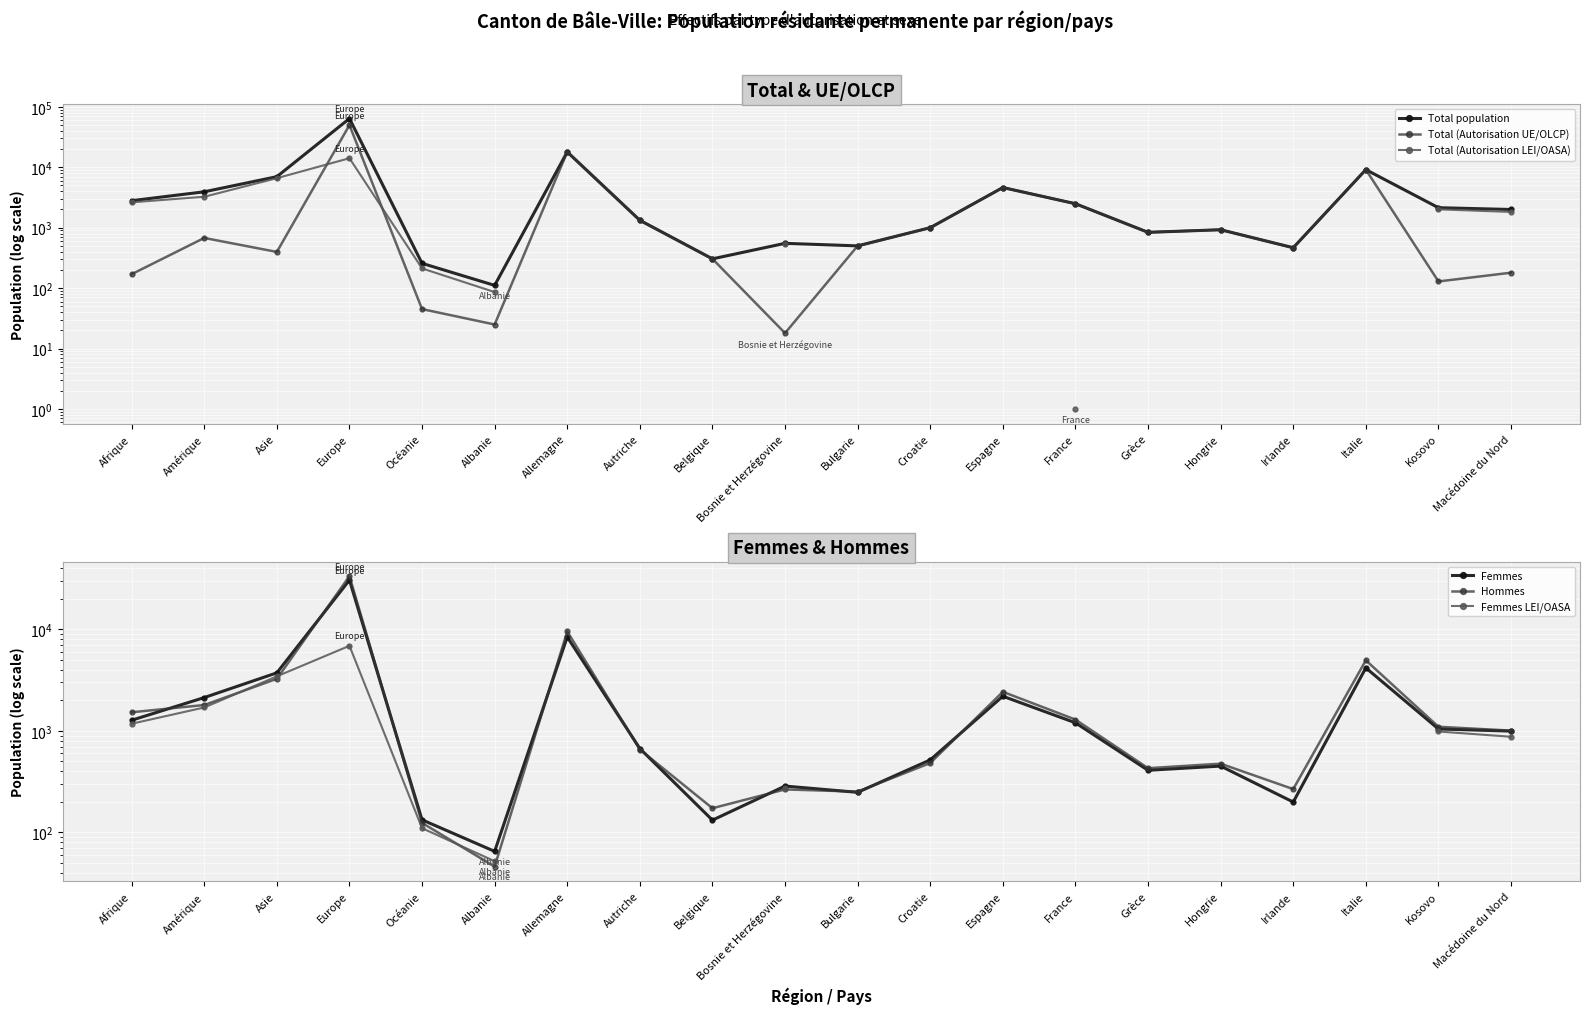

What is the label of the 15th point from the left?

Grèce